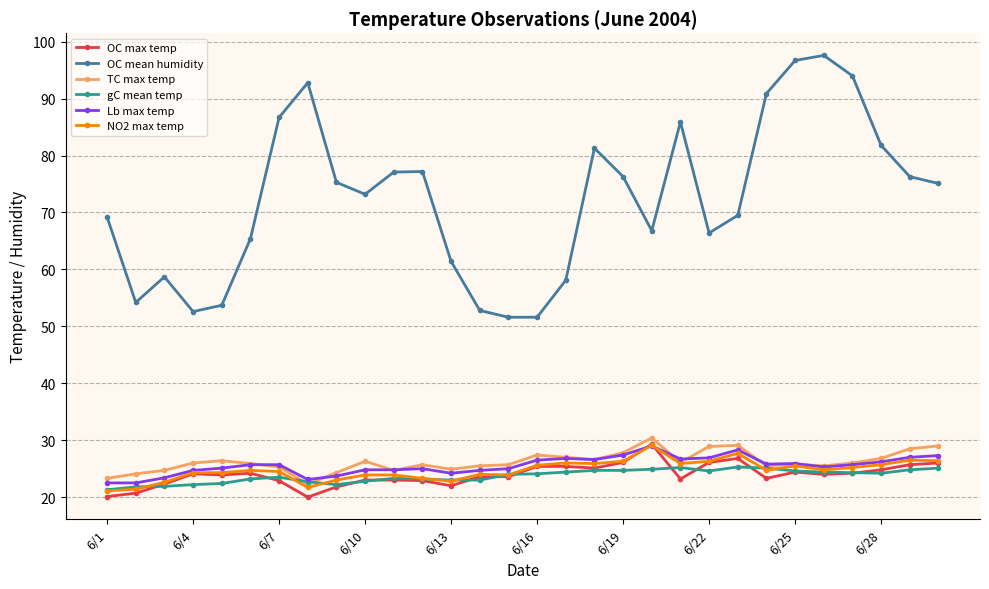

What is the smallest value displayed?

20.0